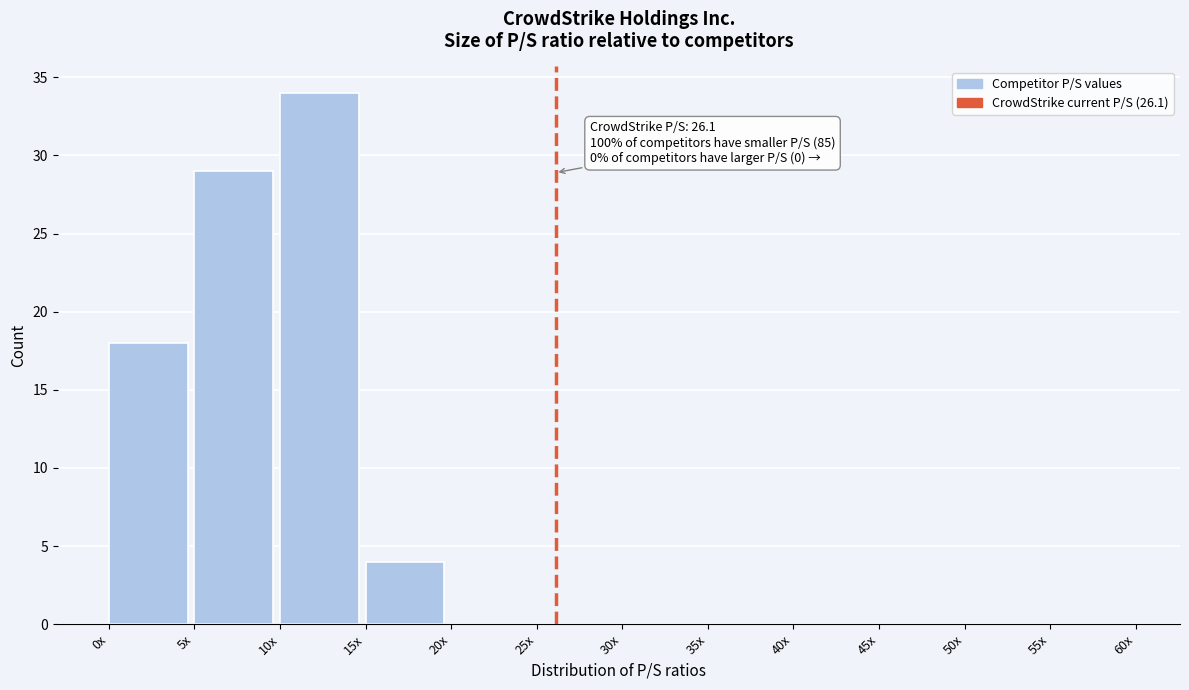

Reading left to right, extract all data points from this chart.

0x=18	5x=29	10x=34	15x=4	20x=0	25x=0	30x=0	35x=0	40x=0	45x=0	50x=0	55x=0